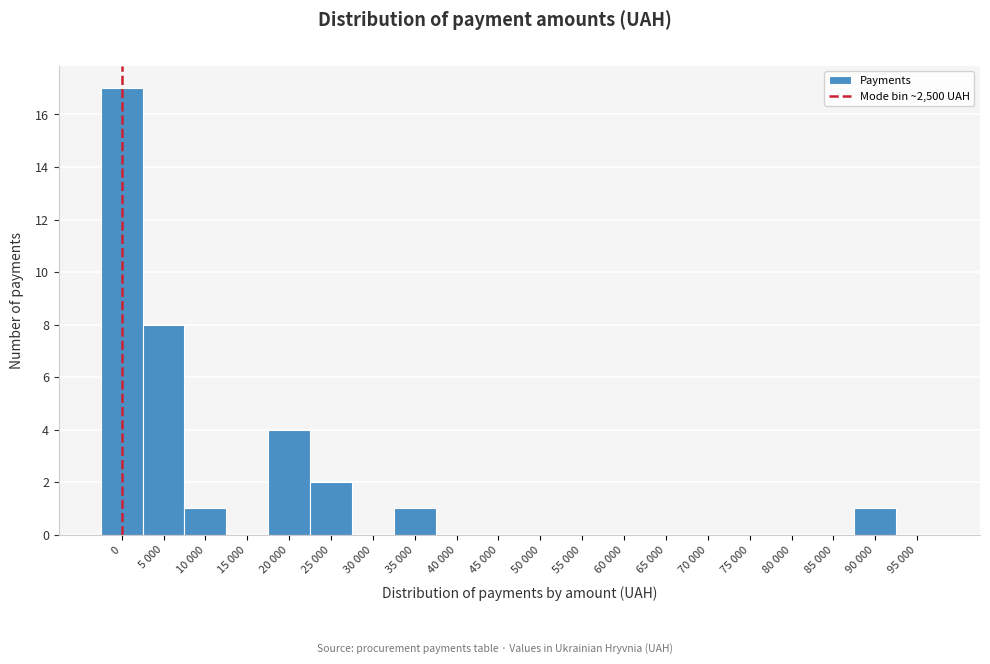

Reading left to right, transcribe all the data shown in this chart.

0=17	5 000=8	10 000=1	15 000=0	20 000=4	25 000=2	30 000=0	35 000=1	40 000=0	45 000=0	50 000=0	55 000=0	60 000=0	65 000=0	70 000=0	75 000=0	80 000=0	85 000=0	90 000=1	95 000=0